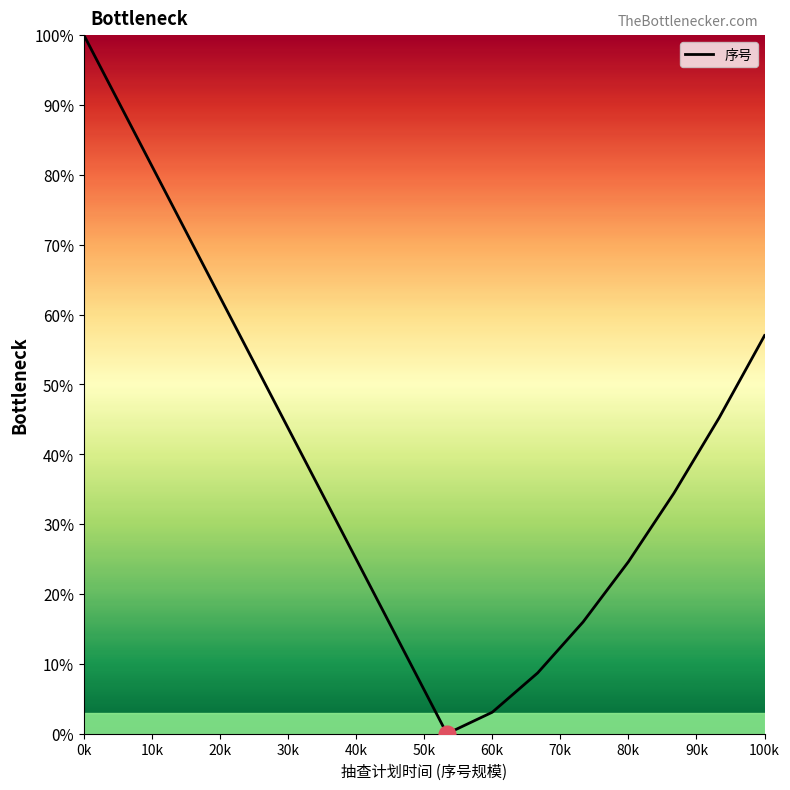

What is the maximum value shown in the chart?

100.0